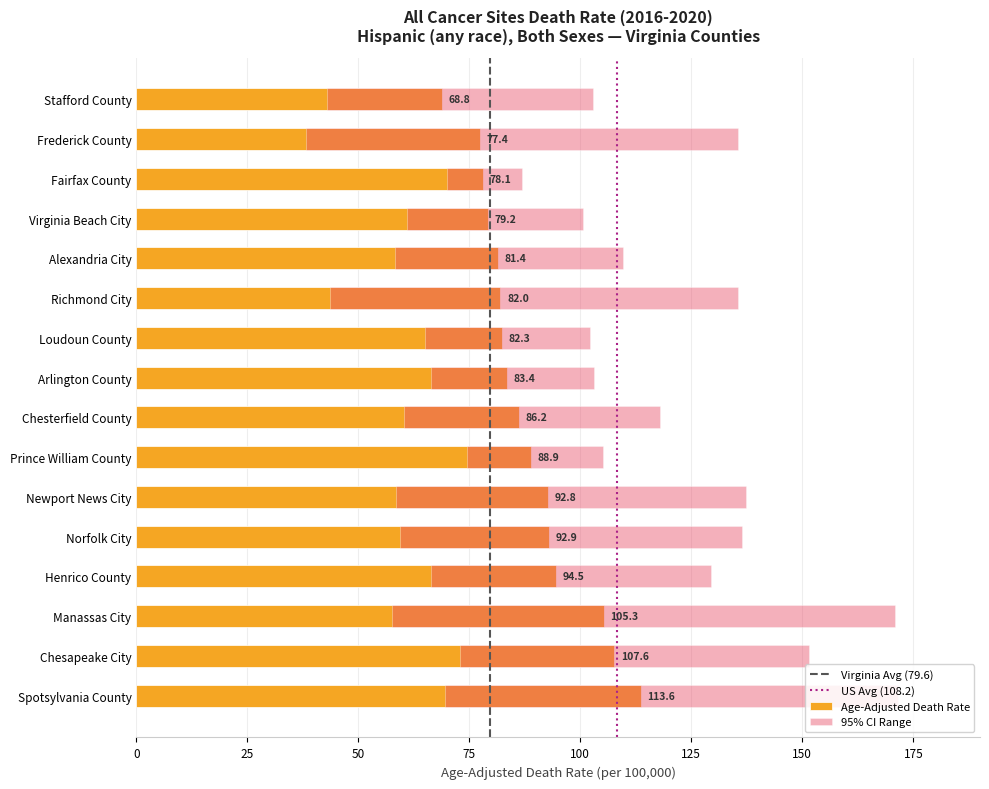

The value of Age-Adjusted Death Rate at Chesapeake City is 62.1. True or false?

False